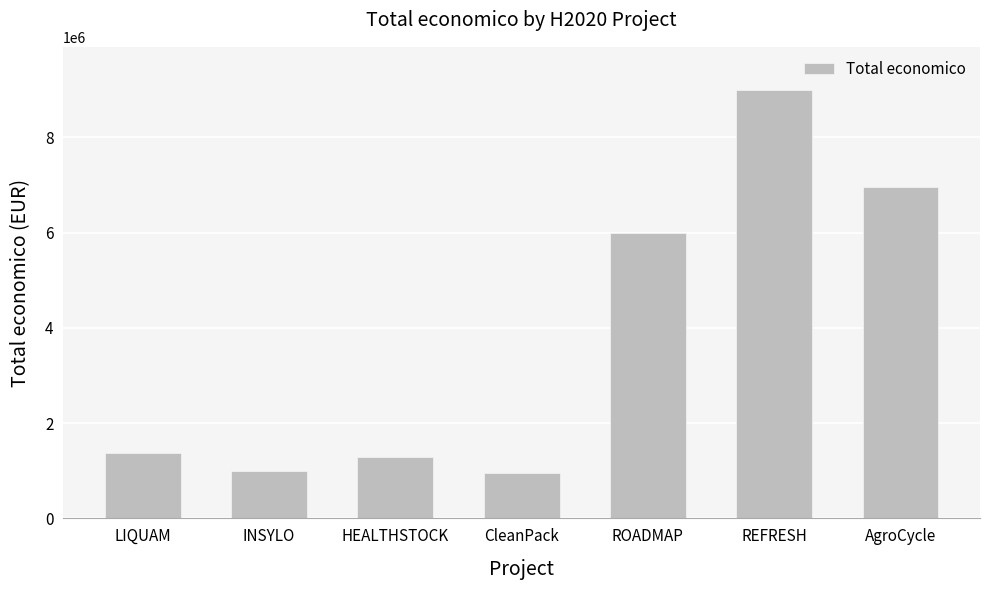

What is the label of the 4th bar from the right?

CleanPack